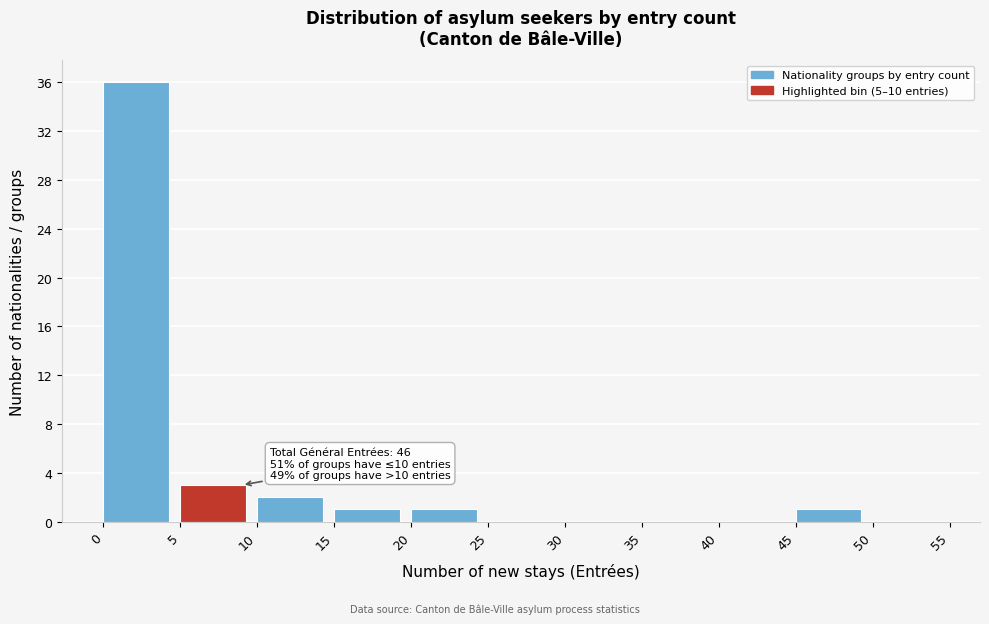

Over which range of the x-axis is the bar tallest?

0 to 5